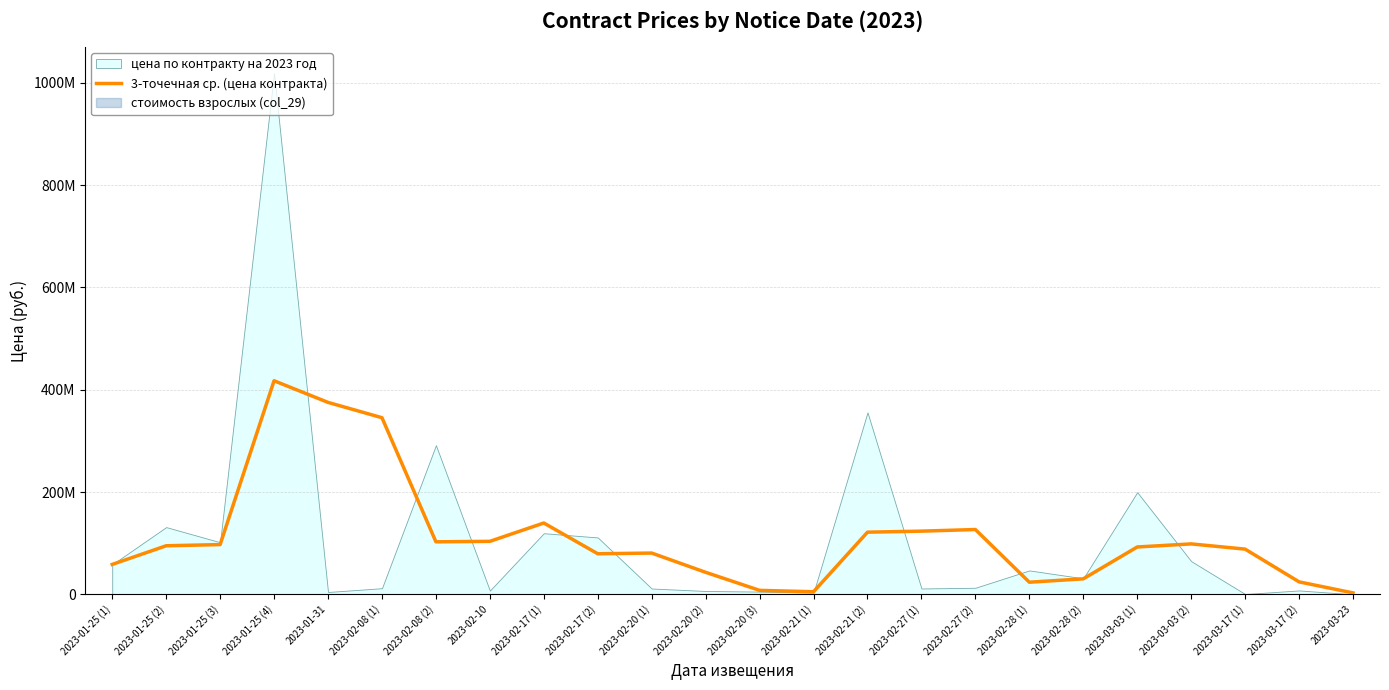

Where does the data first go above 94902486?

2023-01-25 (2)